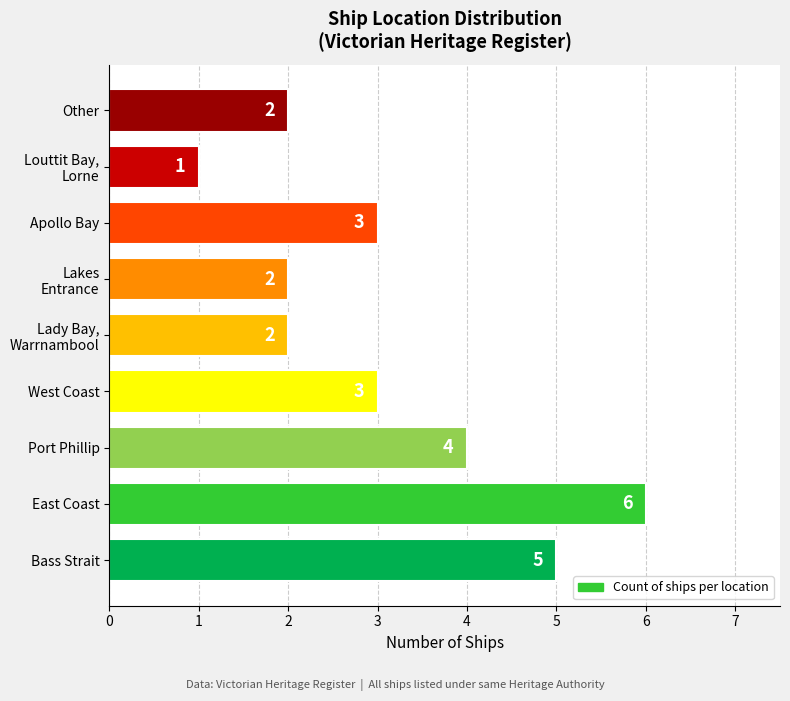

What is the change in value from Bass Strait to Other?

-3